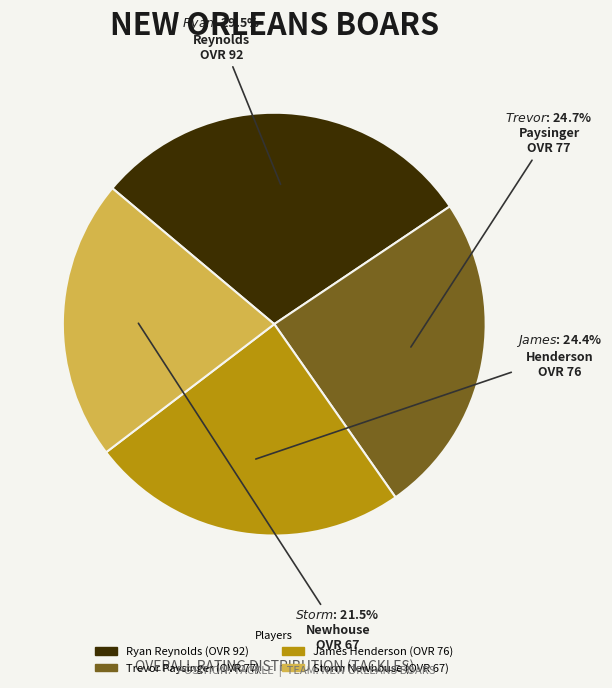

What percentage is the James Henderson slice, to the nearest percent?

24%